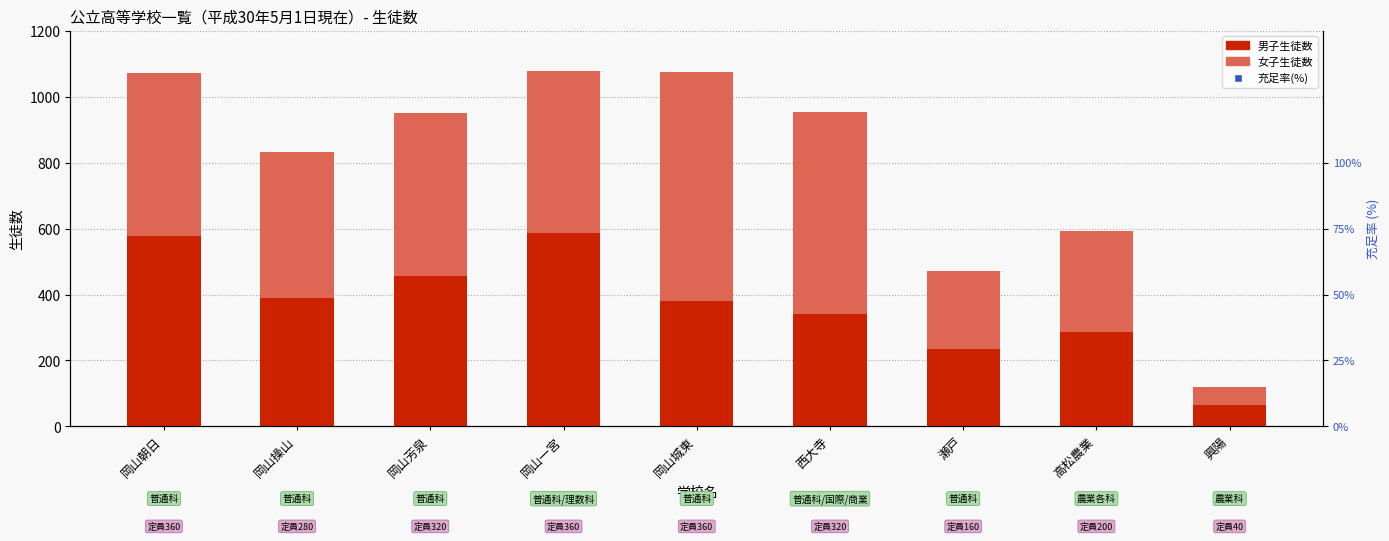

At how many categories does at least one series exceed 156?

9